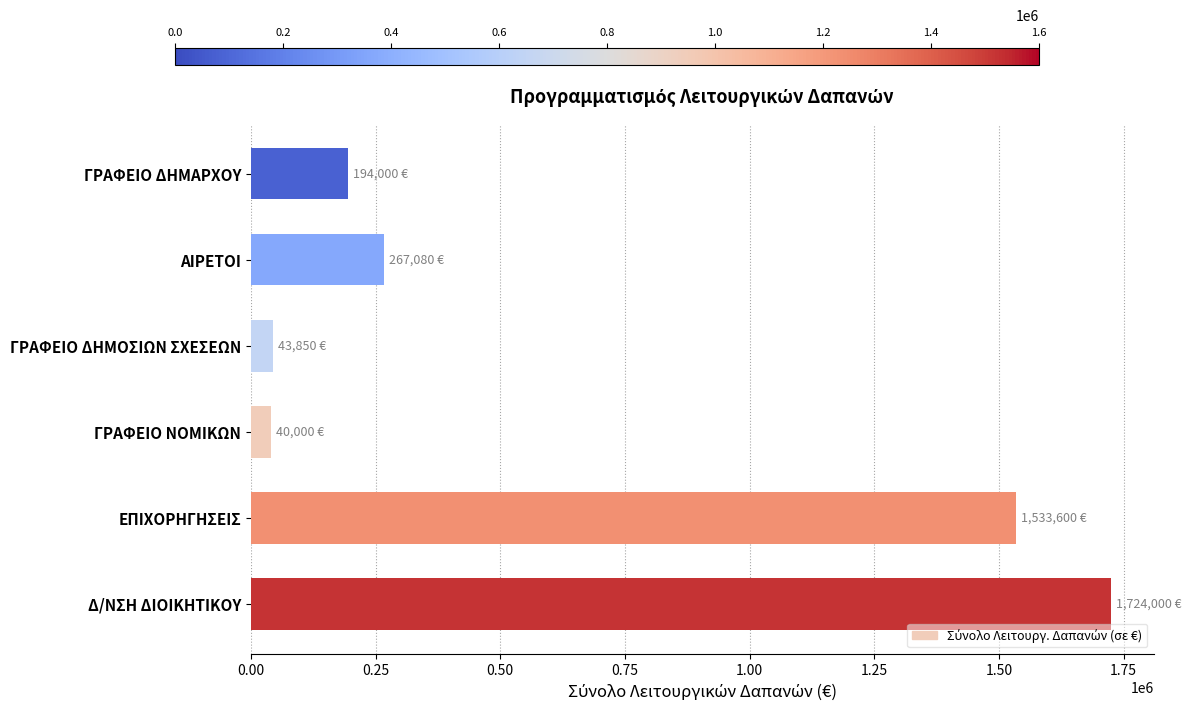

What is the value of the 1st bar from the top?

194000